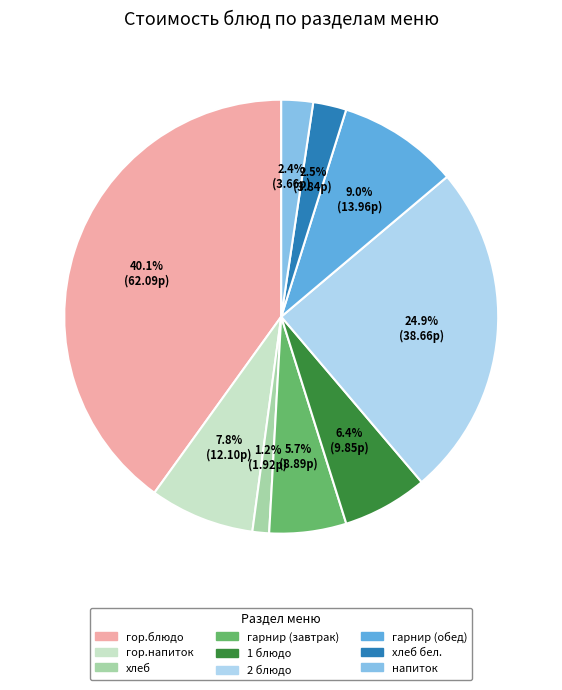

Combined, do гарнир (завтрак) and хлеб бел. account for over 50%?

No